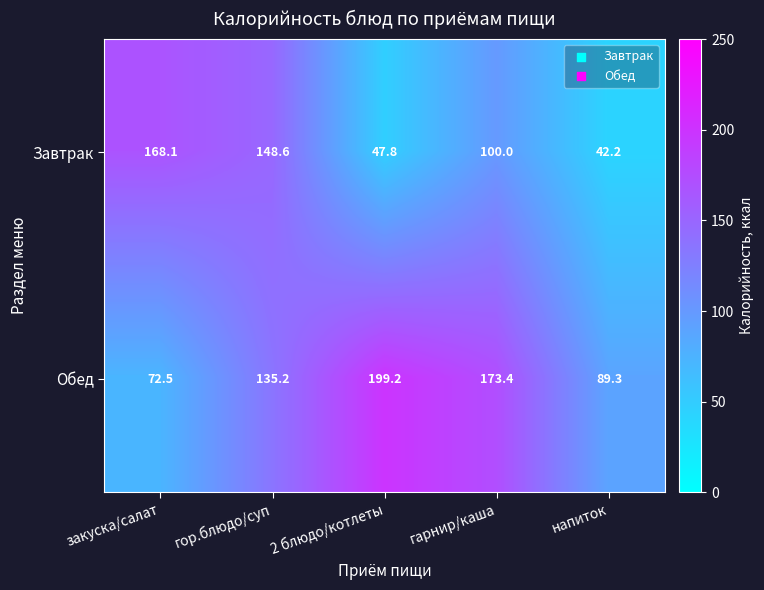

Which series changed the most between закуска/салат and напиток?

Завтрак